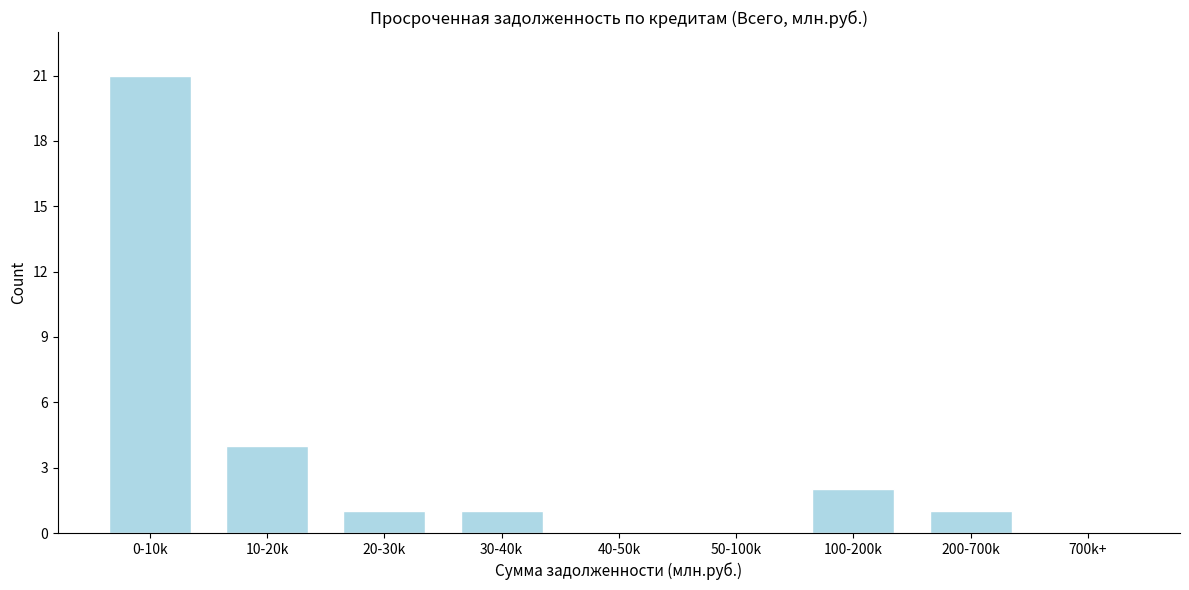

Reading left to right, what are all the values shown in this chart?

0-10k=21	10-20k=4	20-30k=1	30-40k=1	40-50k=0	50-100k=0	100-200k=2	200-700k=1	700k+=0